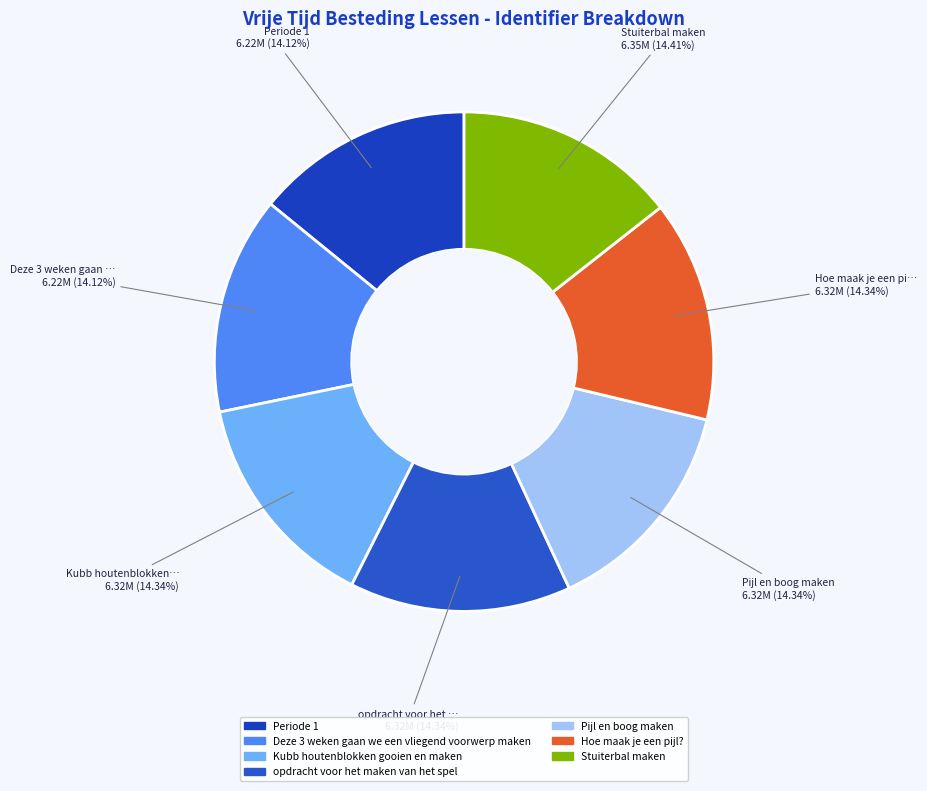

What percentage is the Periode 1 slice, to the nearest percent?

14%